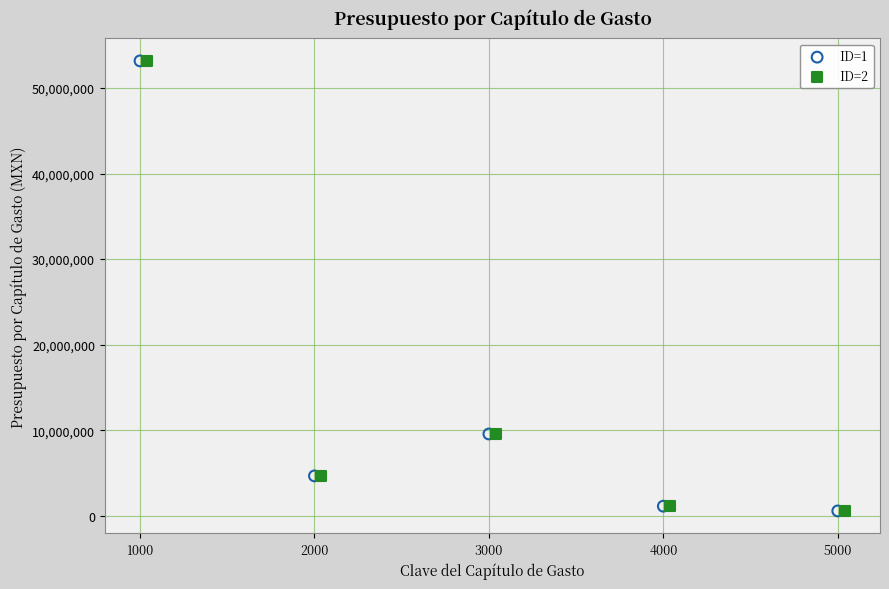

What are all the series names shown in the legend?

ID=1, ID=2